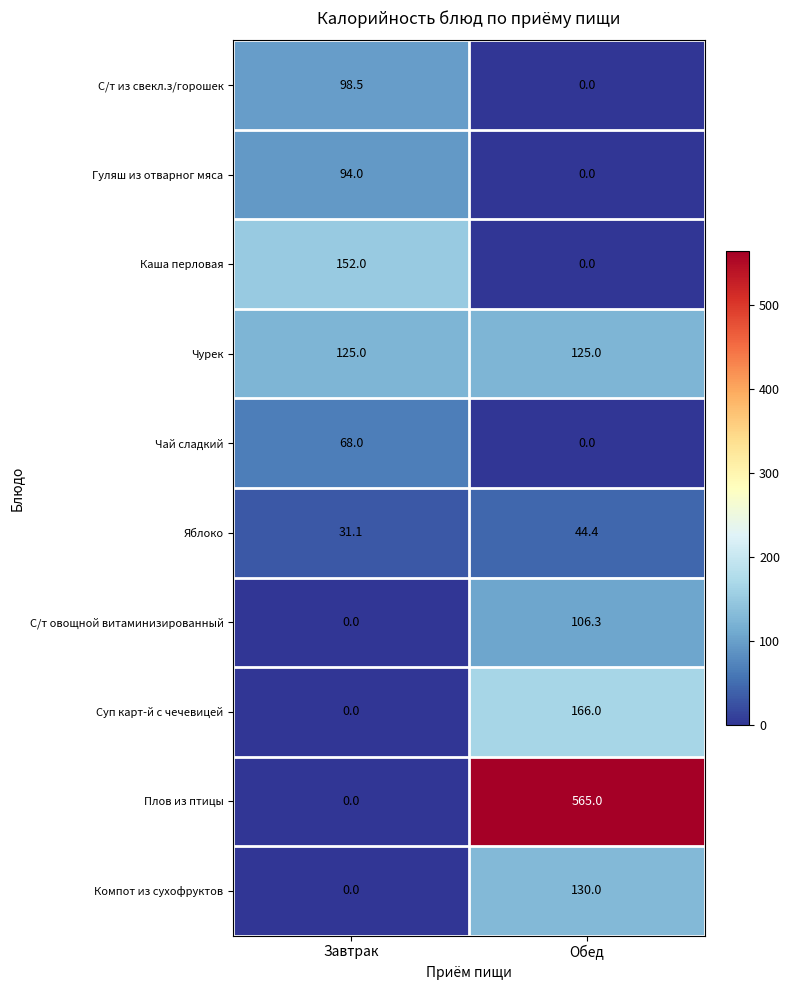

Count the number of data series in this chart.

10